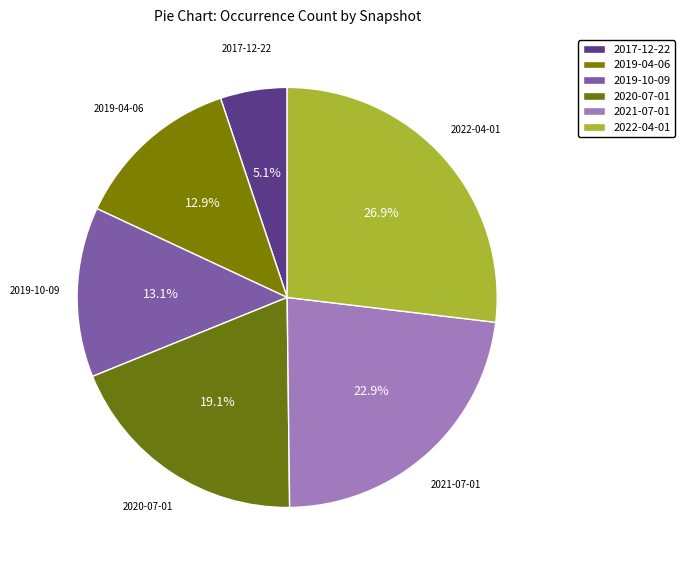

Between 2022-04-01 and 2021-07-01, which is larger?

2022-04-01